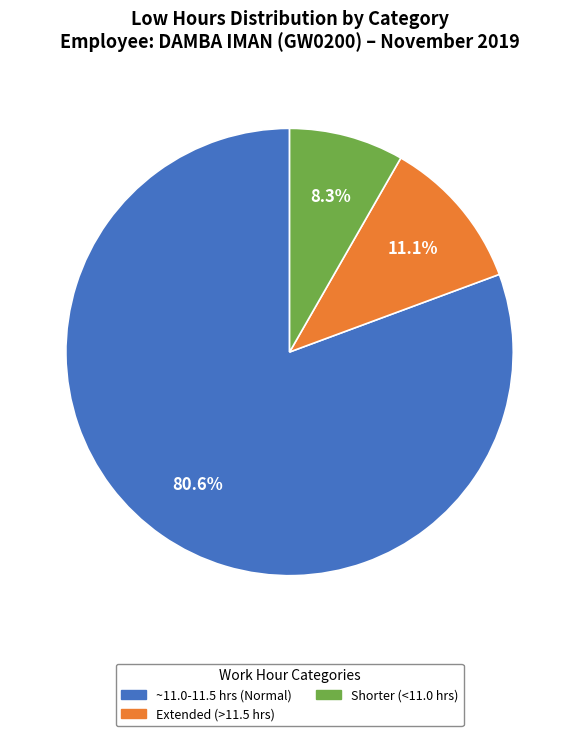

Which category has the biggest portion of the pie?

~11.0-11.5 hrs (Normal)